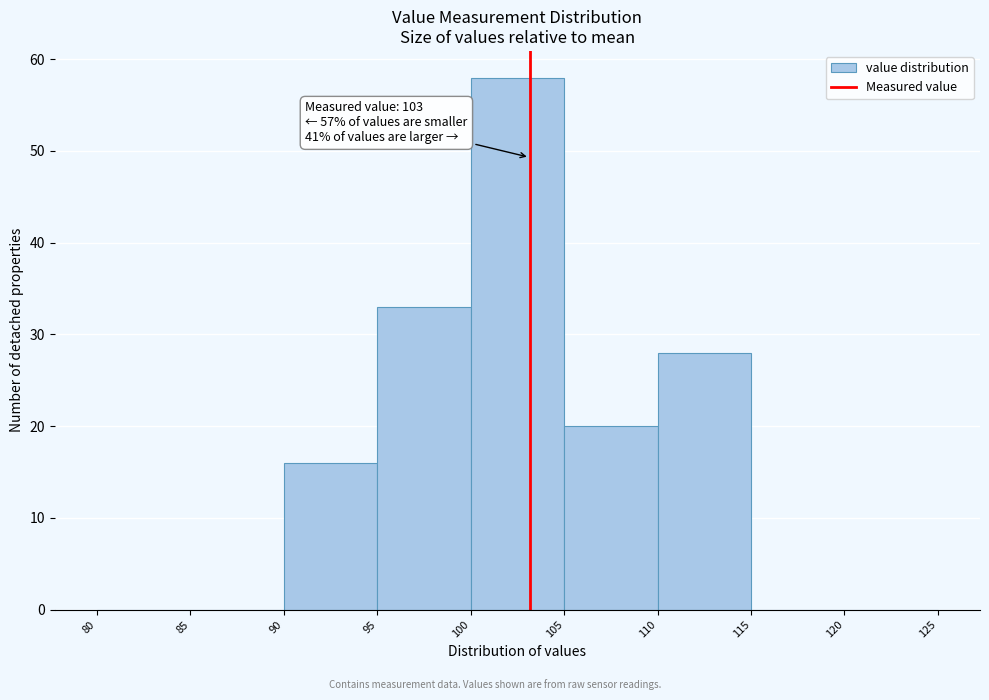

Over which range of the x-axis is the bar tallest?

100 to 105